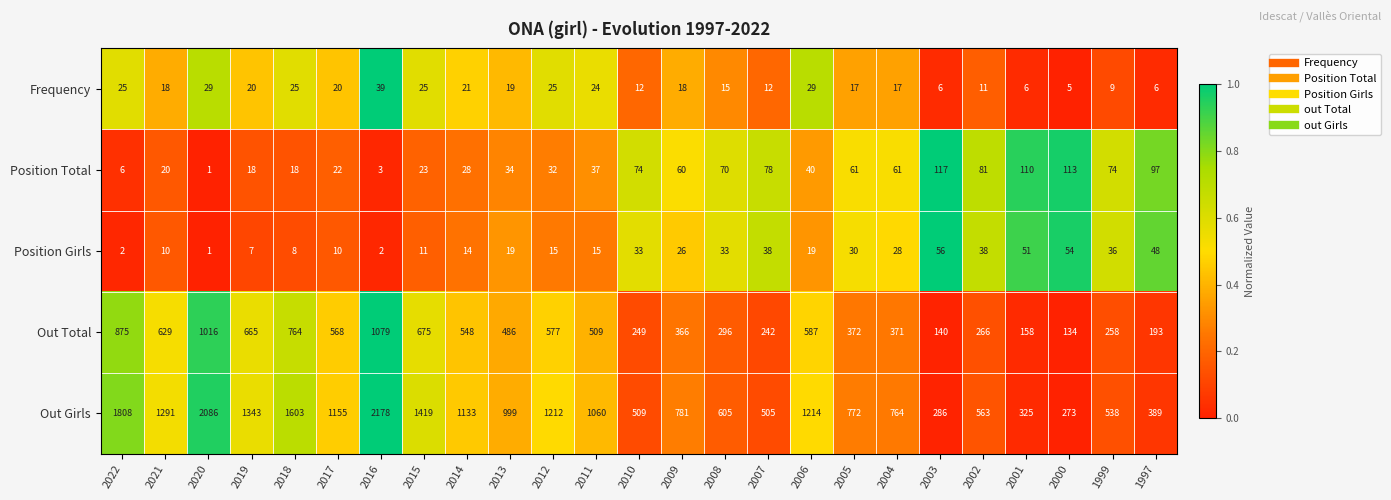

Rank the series by their maximum value, from lowest to highest.

Frequency, Position Girls, Position Total, Out Total, Out Girls